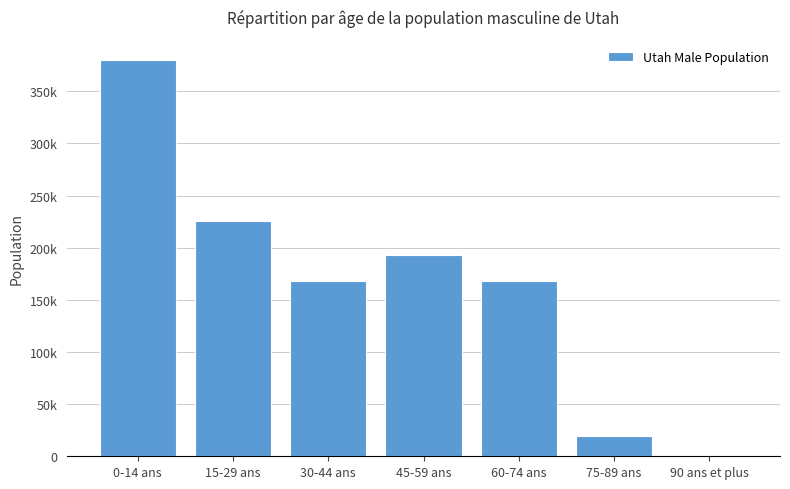

What is the average value?

165111